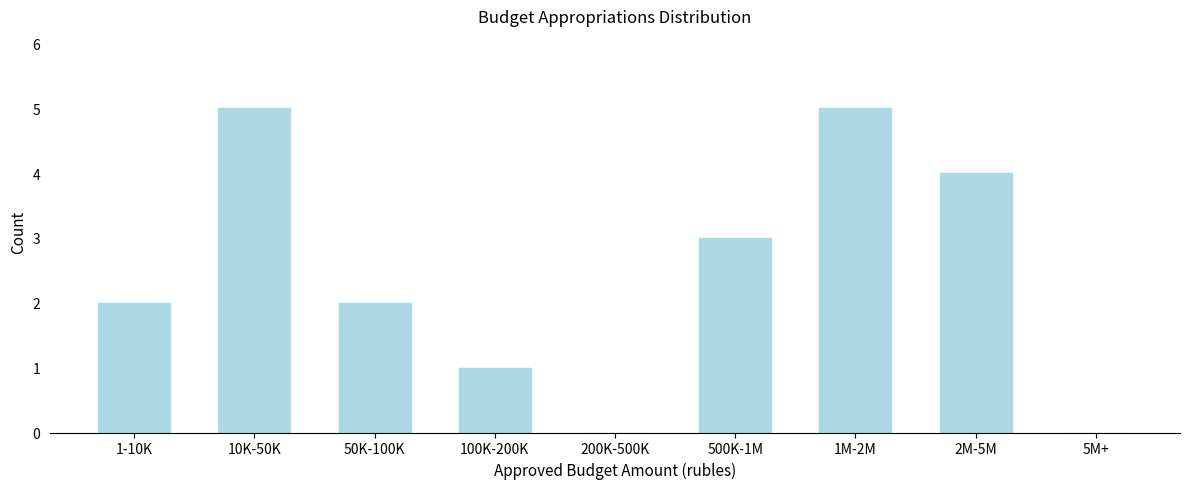

Reading left to right, what are all the values shown in this chart?

1-10K=2	10K-50K=5	50K-100K=2	100K-200K=1	200K-500K=0	500K-1M=3	1M-2M=5	2M-5M=4	5M+=0